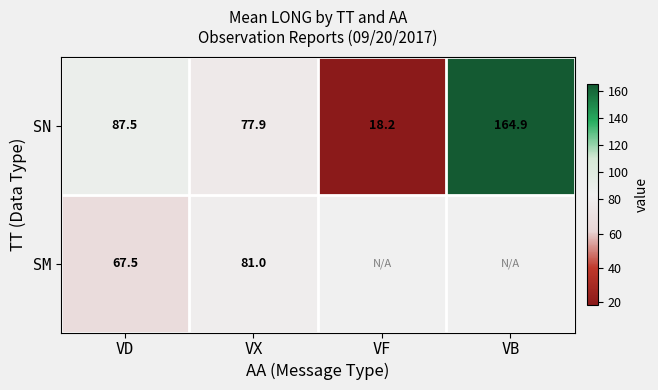

What is the difference between the SN values at VX and VF?

59.7